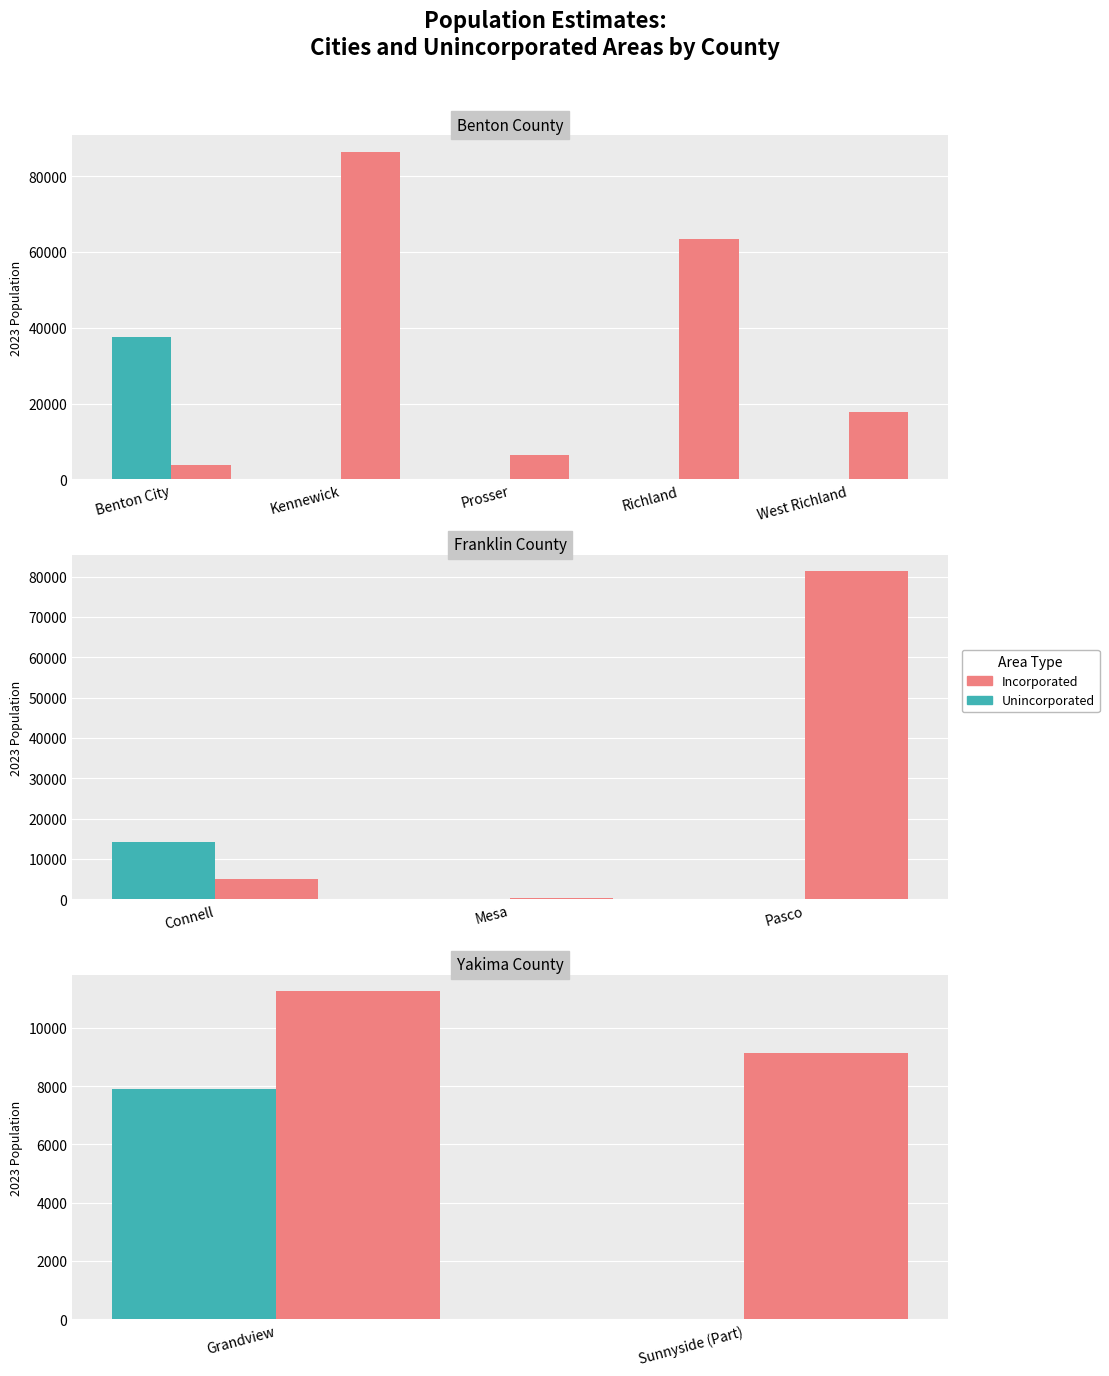

What is the value of the Incorporated bar at the 1st from the left?

11250